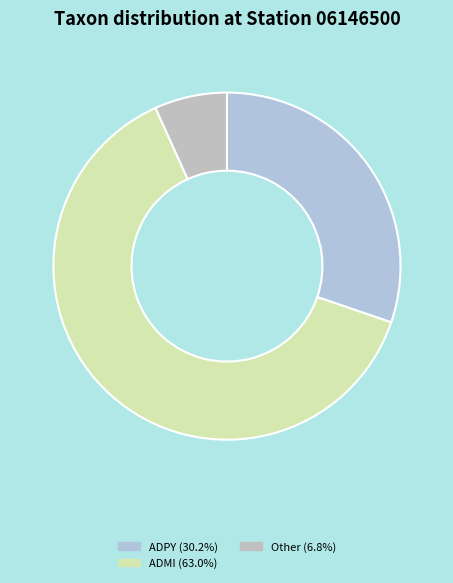

Count the number of slices in the pie.

3